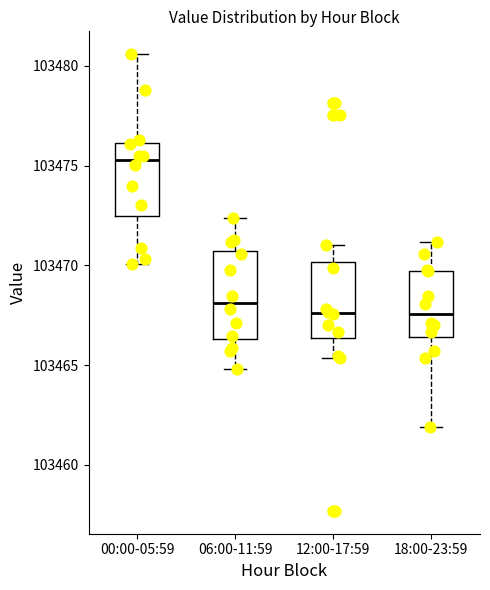

Which box is the tallest, from its lower edge to its upper edge?

06:00-11:59